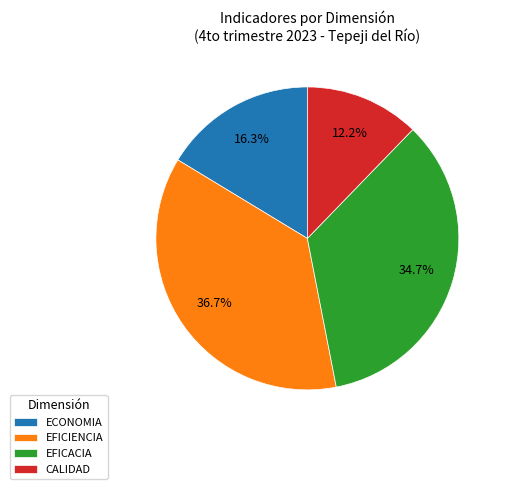

Rank the categories by value from highest to lowest.

EFICIENCIA, EFICACIA, ECONOMIA, CALIDAD